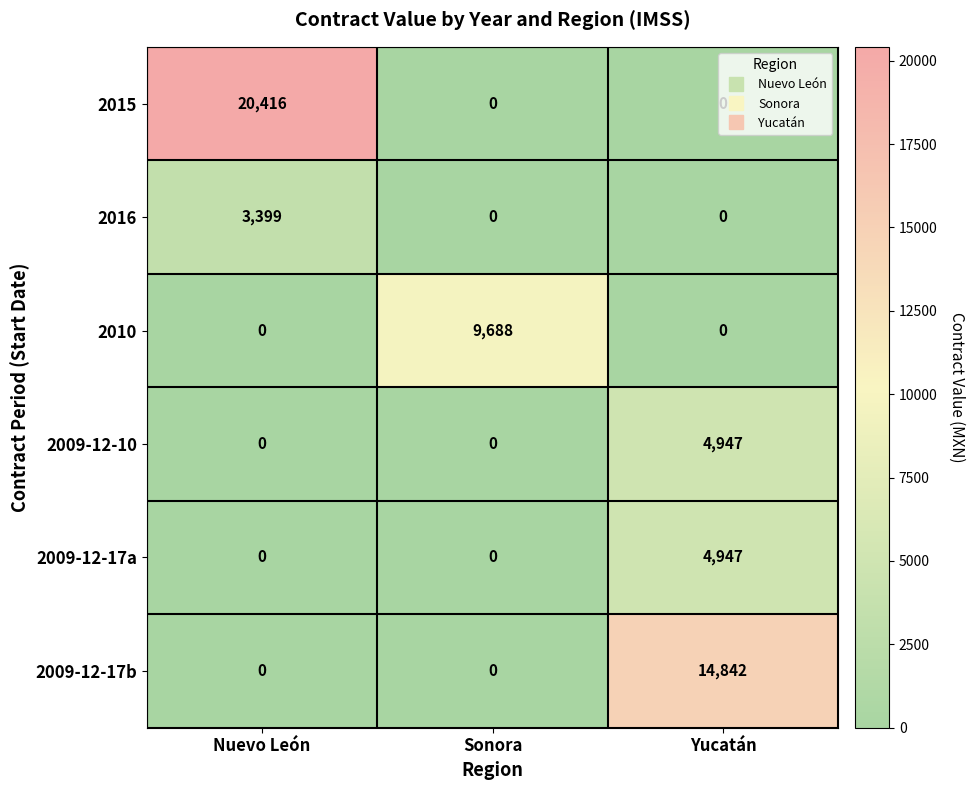

At which category is the sum across all series the highest?

Yucatán